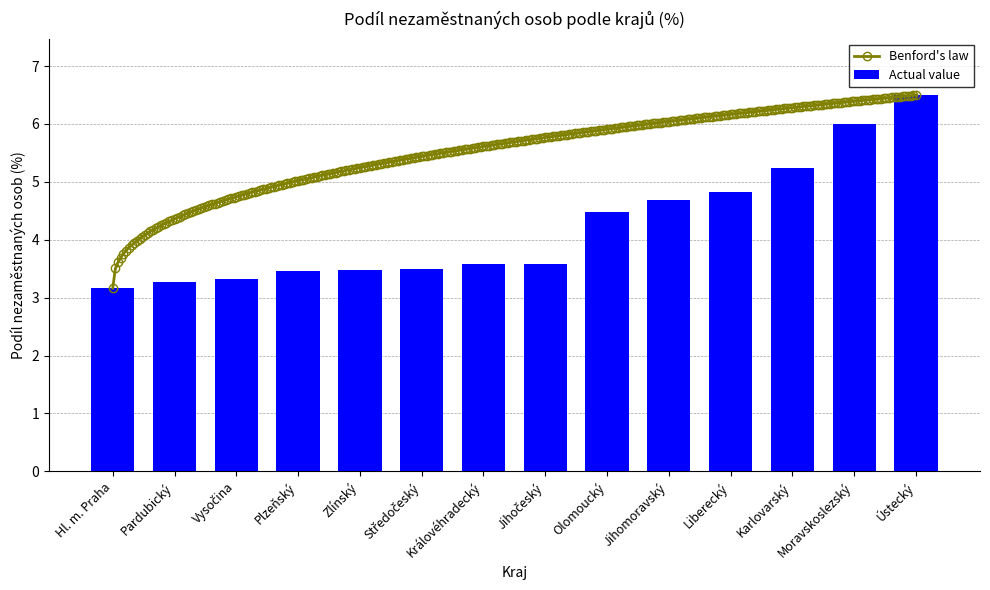

What is the average value?

4.2